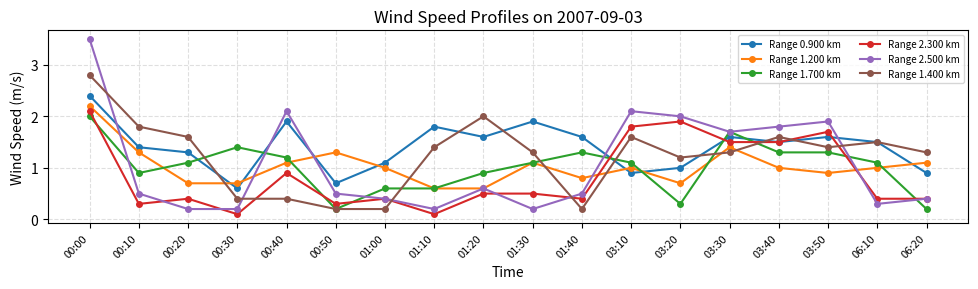

True or false: Range 0.900 km has more than 0 points higher than both neighbors.

True